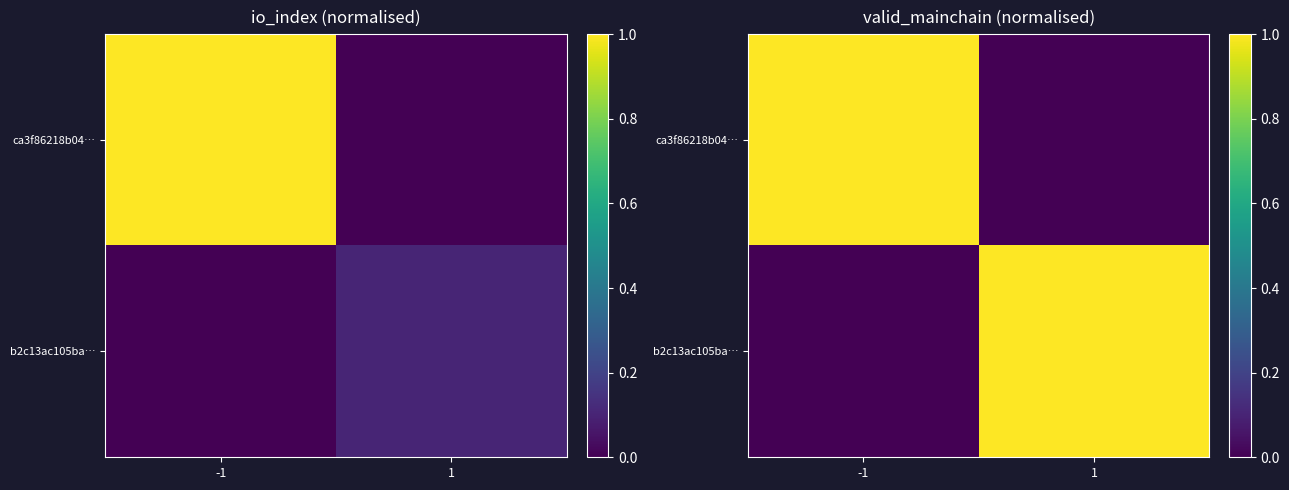

The ca3f86218b04… series shows -1 at 1. True or false?

False